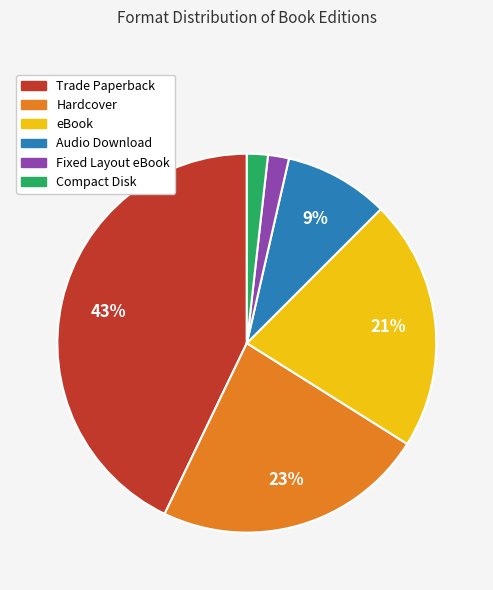

True or false: Compact Disk accounts for 15% of the total.

False